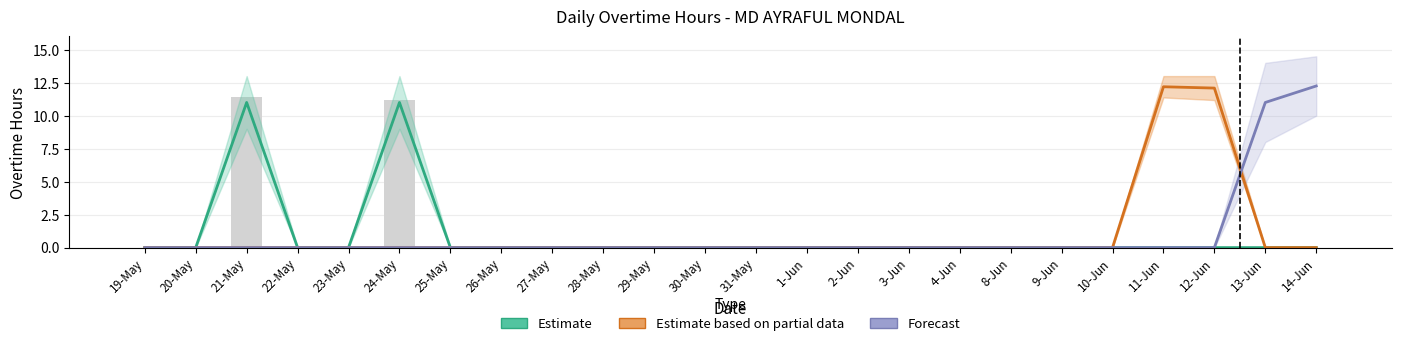

True or false: Estimate based on partial data has a value of 7.2 at 8-Jun.

False